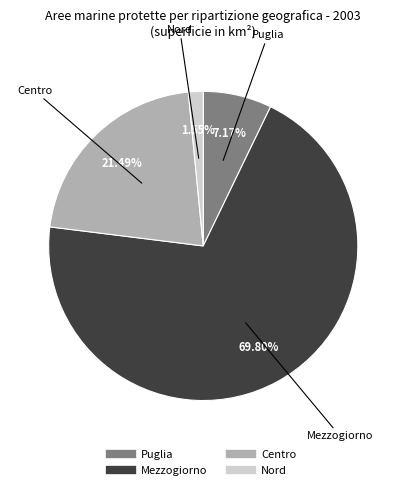

What is the largest slice in the pie chart?

Mezzogiorno